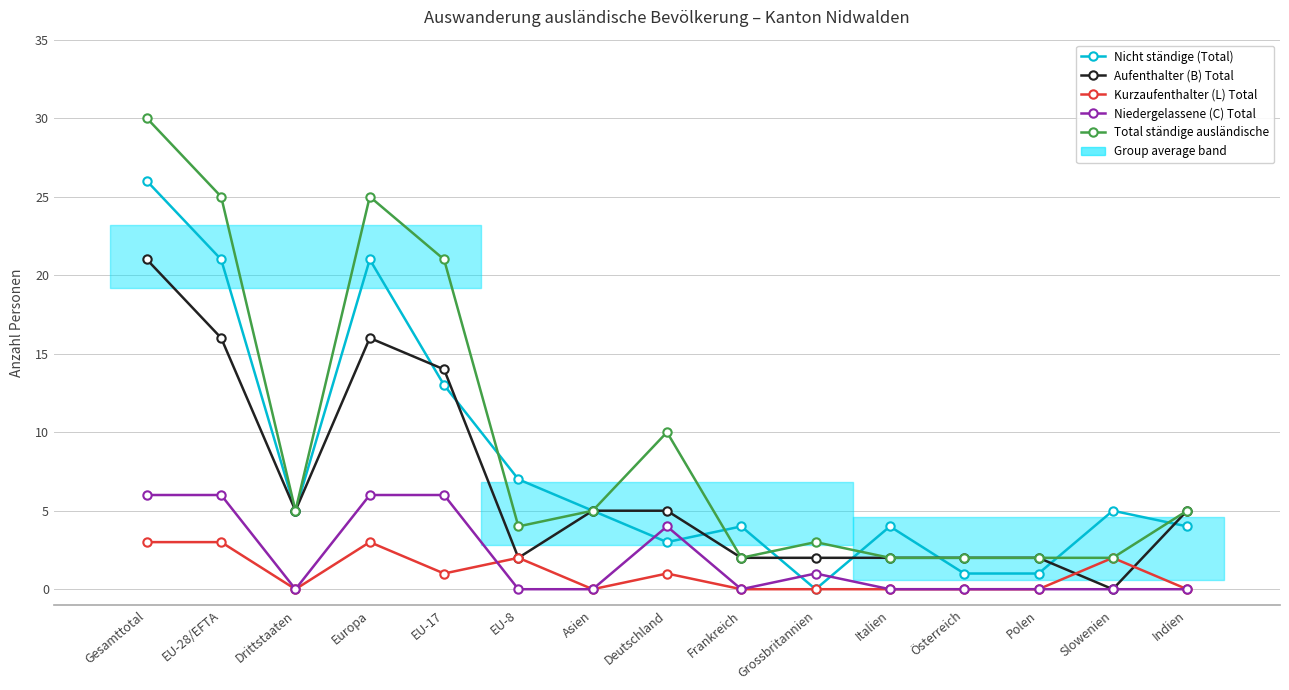

Between Europa and Indien, which series saw the biggest shift?

Total ständige ausländische